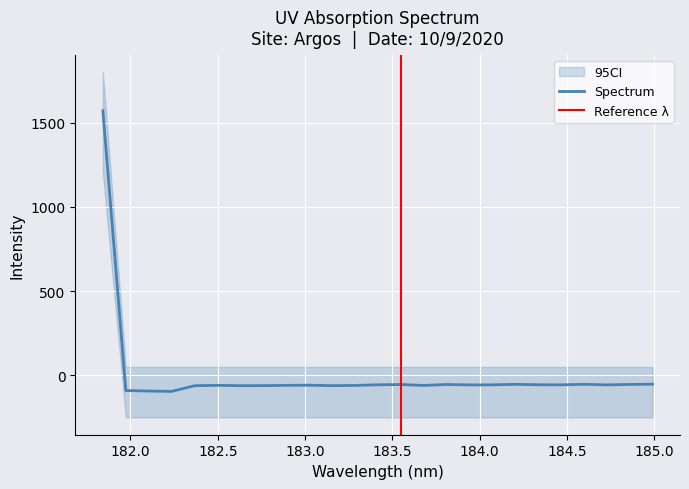

At which label is the value closest to 738?

184.9911297472